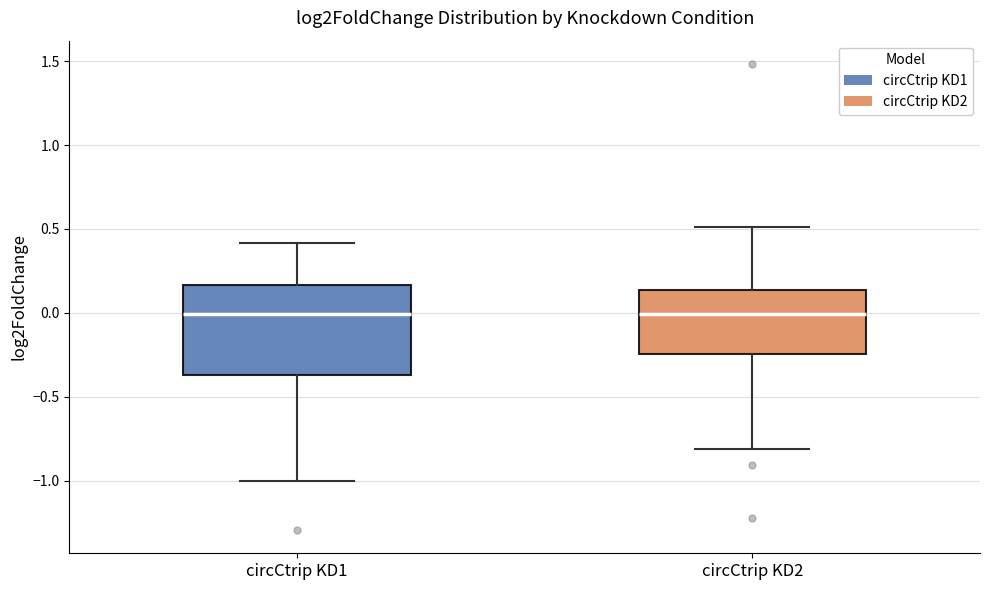

Reading left to right, read every box against the y-axis: the position of its median line, the range the box covers, and the ends of its whiskers. The values are not printed on the chart, so give them approximately, as read against the axis.

circCtrip KD1: median 0.00, box -0.35 to 0.15, whiskers -1.00 to 0.40
circCtrip KD2: median 0.00, box -0.25 to 0.15, whiskers -0.80 to 0.50